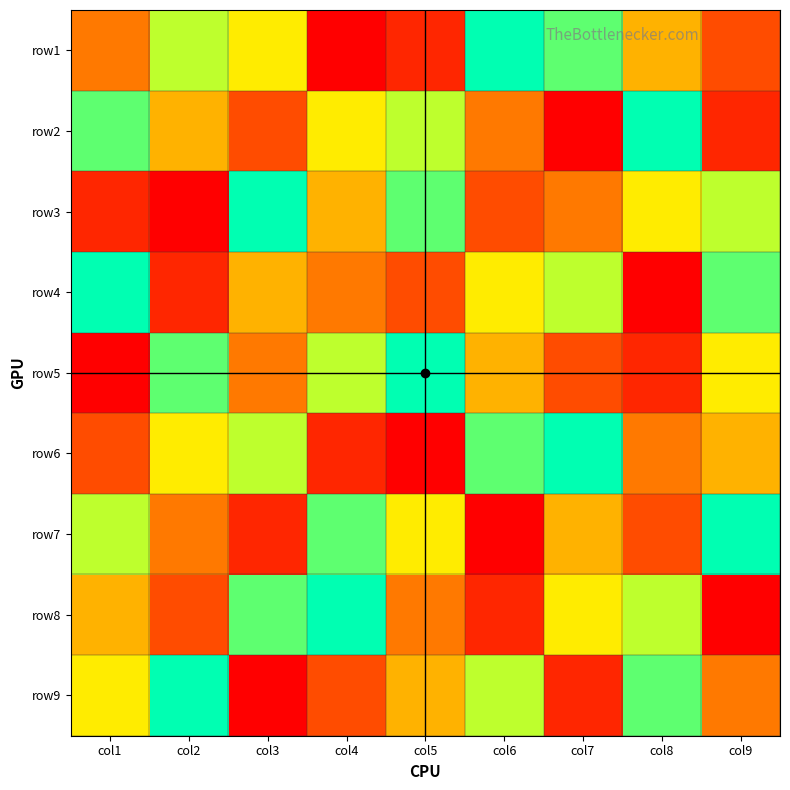

At which category is the sum across all series the highest?

col1